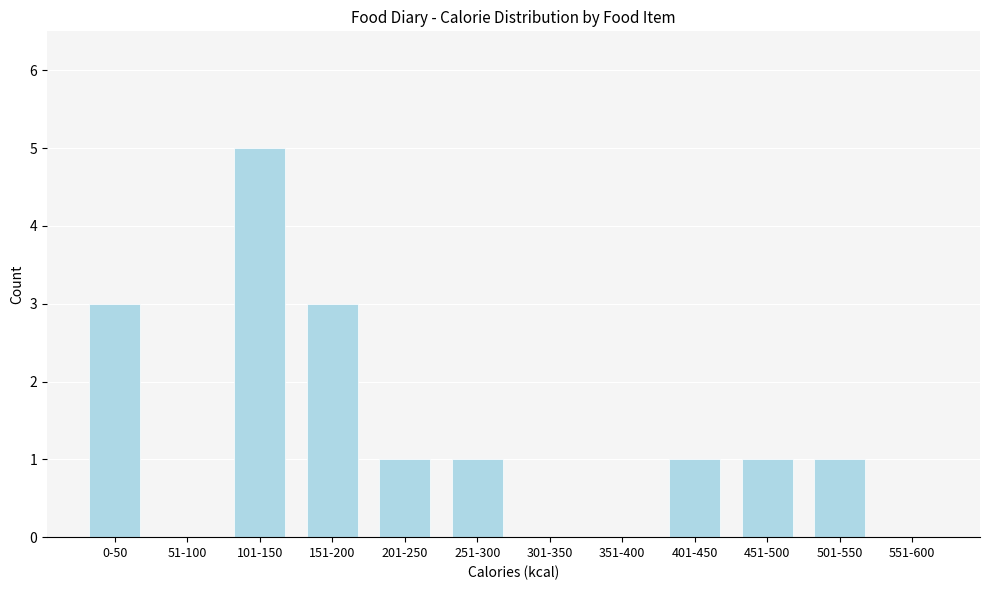

Reading left to right, extract all data points from this chart.

0-50=3	51-100=0	101-150=5	151-200=3	201-250=1	251-300=1	301-350=0	351-400=0	401-450=1	451-500=1	501-550=1	551-600=0